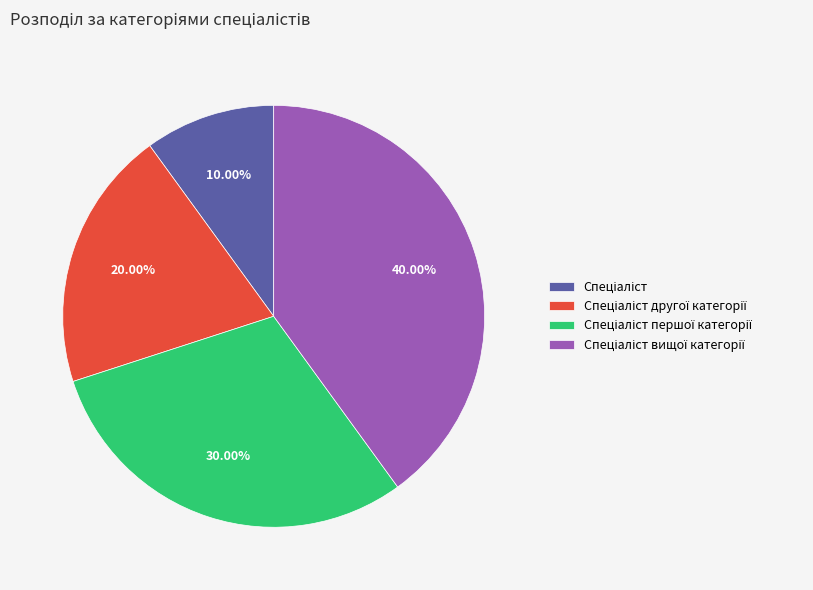

Does any single category account for the majority?

No